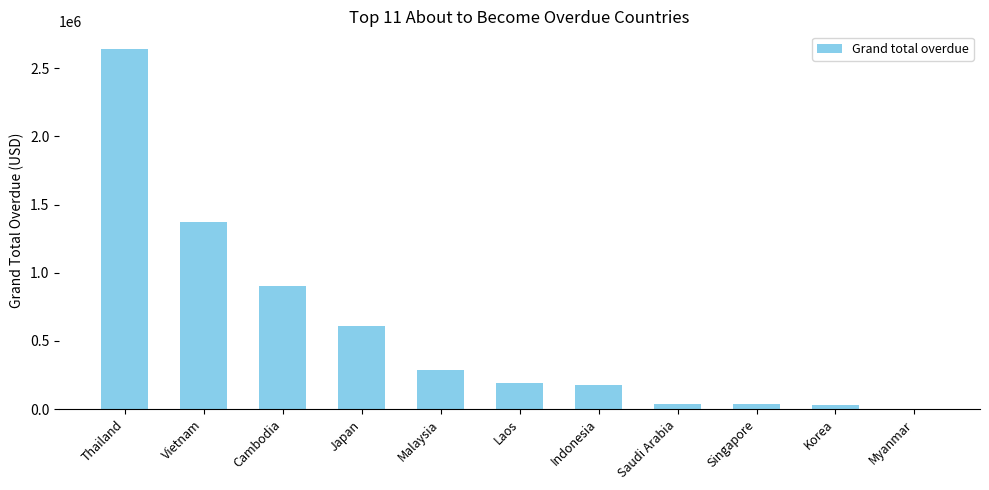

How many series are shown in this chart?

1